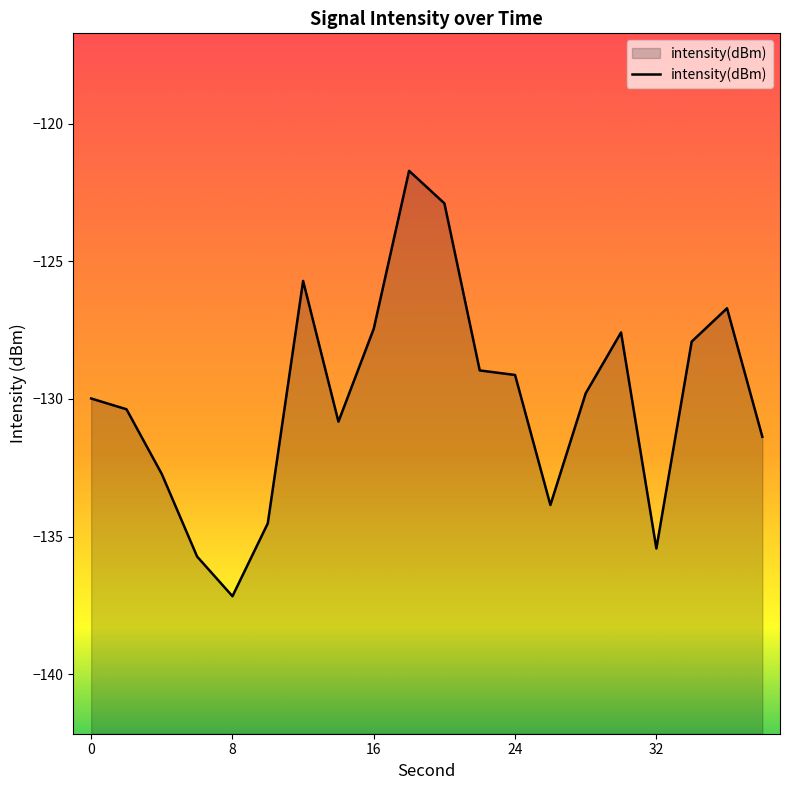

What is the change in value from 30 to 34?

-0.3